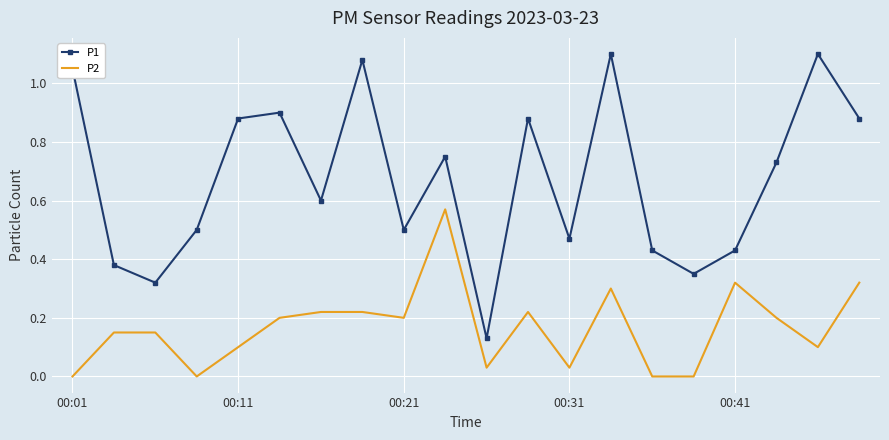

True or false: P2 and P1 cross at least once.

False